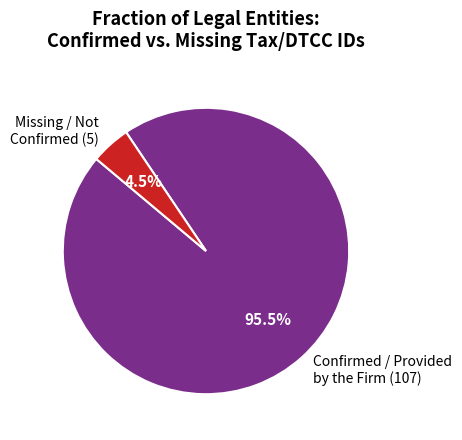

Which slice is the largest?

Confirmed / Provided by the Firm (107)